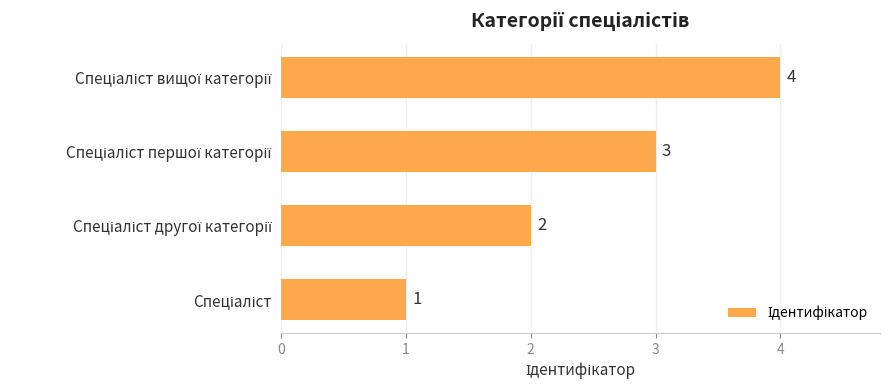

Count the values in the range 2 to 4.

3